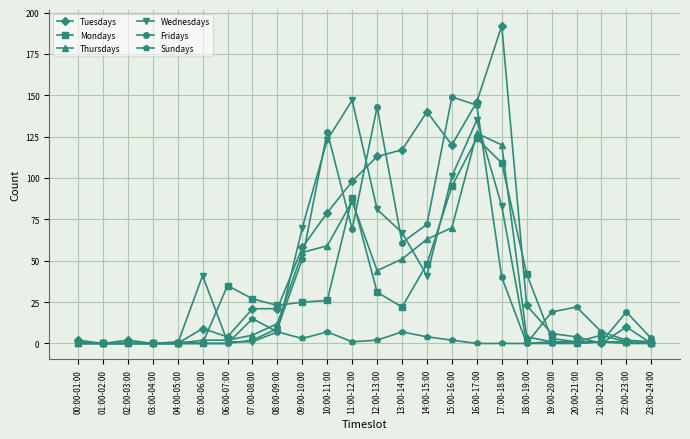

At which label is Mondays closest to 62?

14:00-15:00